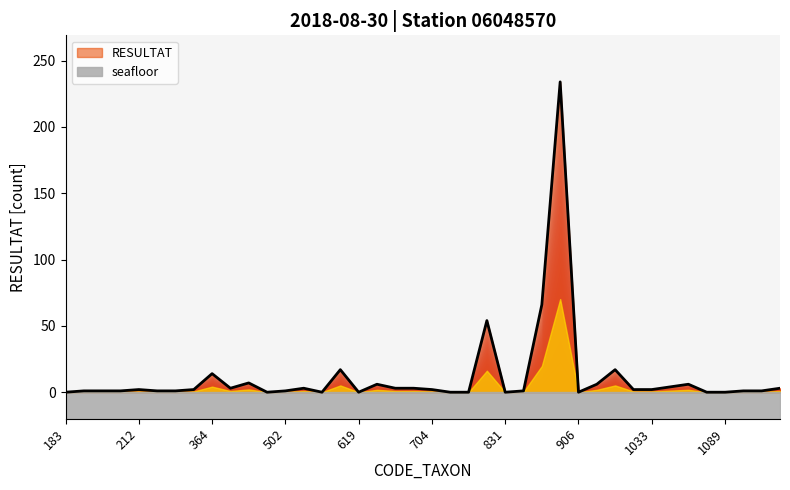

Reading right to left, list all the values displayed in this chart.

3206=3	3163=1	2395=1	1089=0	1055=0	1043=6	1042=4	1033=2	1028=2	978=17	933=6	906=0	892=234	887=66	872=1	831=0	807=54	801=0	719=0	704=2	650=3	623=3	622=6	619=0	618=17	608=0	515=3	502=1	491=0	451=7	383=3	364=14	231=2	223=1	221=1	212=2	211=1	200=1	198=1	183=0